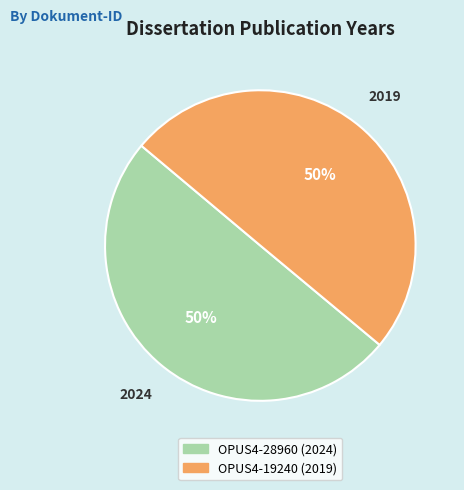

To the nearest percent, what percentage of the pie is OPUS4-19240?

50%